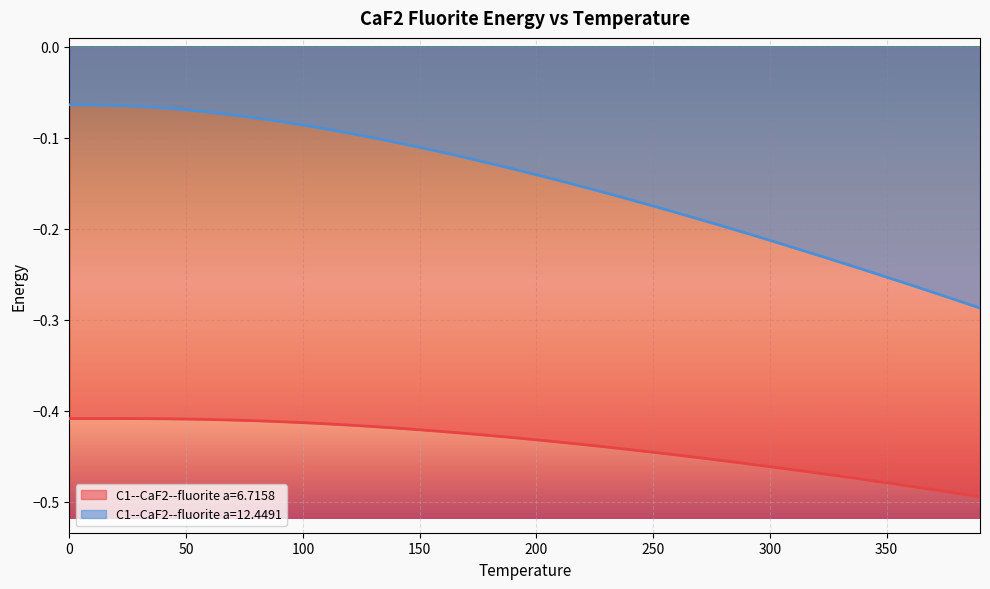

How many lines are shown in the chart?

2